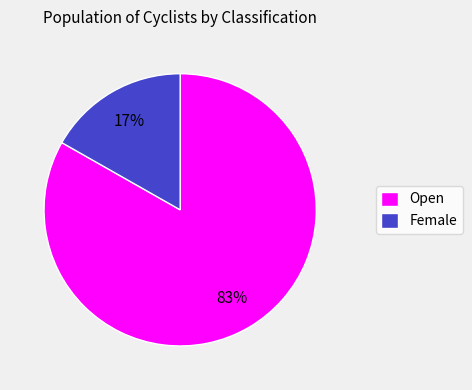

Combined, do Female and Open account for over 50%?

Yes